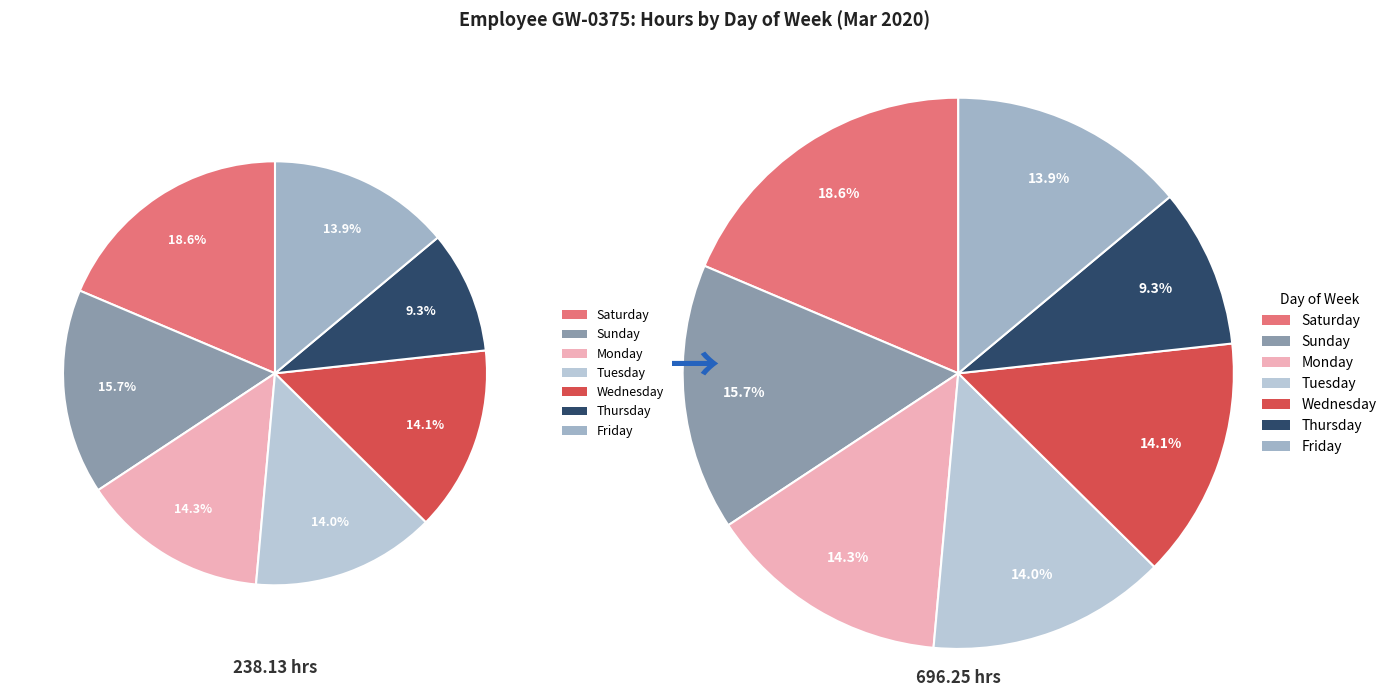

Is 15-Sun the majority of the pie?

No